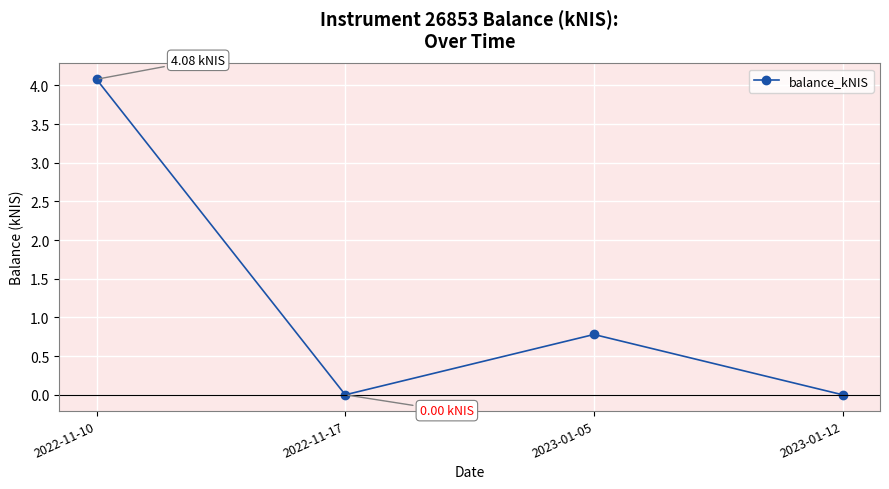

Where is the data nearest to the value 2?

2023-01-05